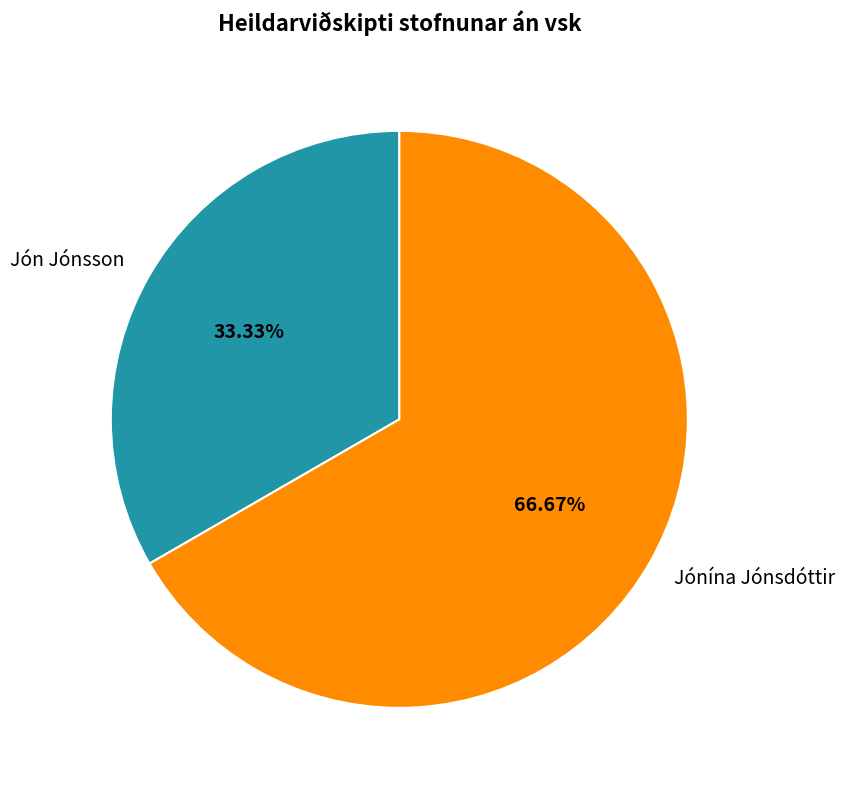

Which slice is the largest?

Jónína Jónsdóttir